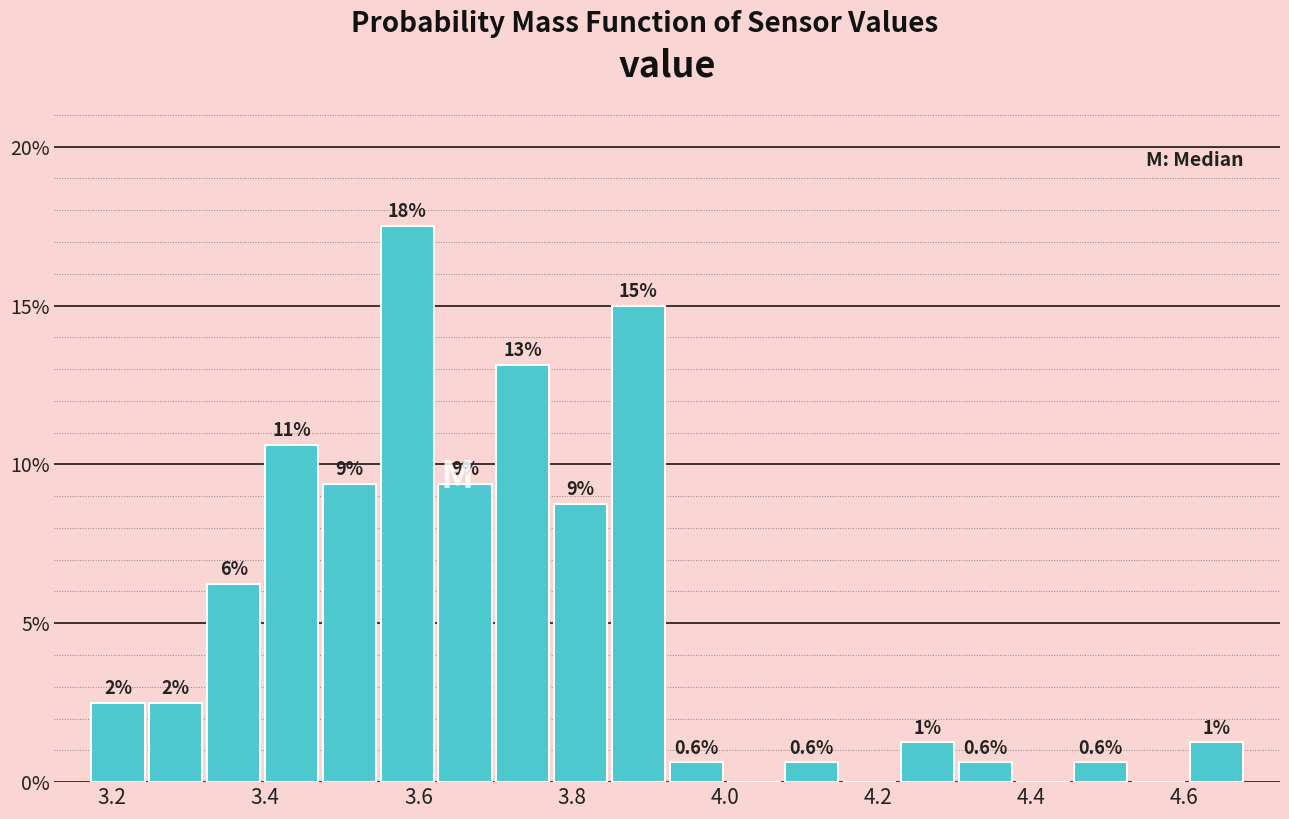

Around what value on the x-axis is the tallest bar? Give the approximate position of its centre, as read against the axis.

3.58